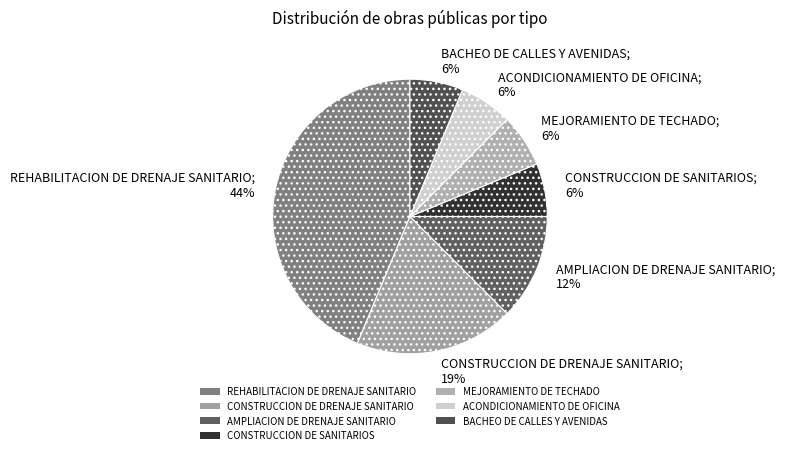

Which has a higher value, CONSTRUCCION DE DRENAJE SANITARIO or MEJORAMIENTO DE TECHADO?

CONSTRUCCION DE DRENAJE SANITARIO